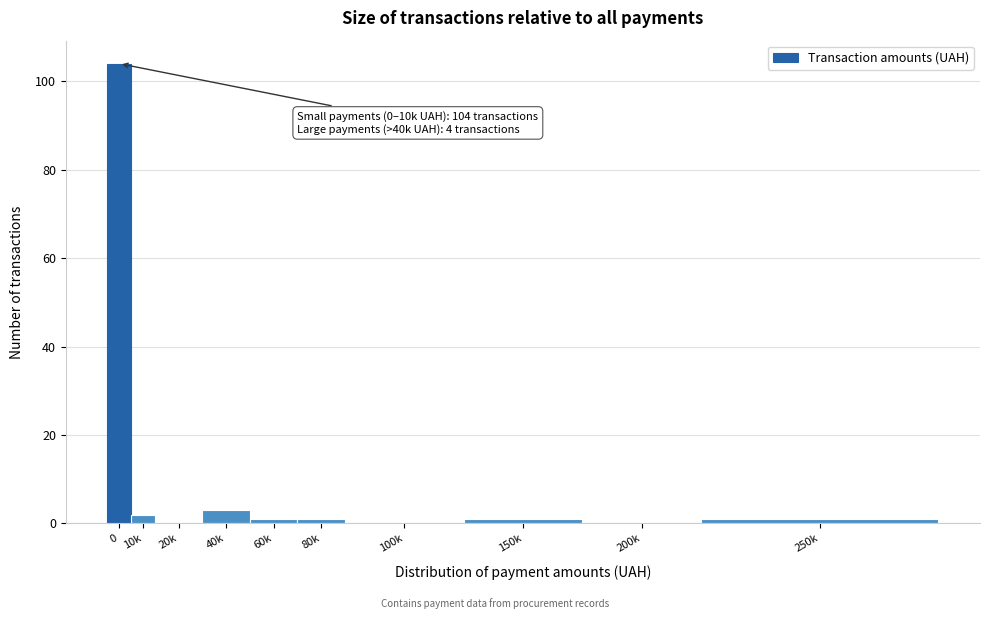

Reading left to right, transcribe all the data shown in this chart.

0=104	10k=2	20k=0	40k=3	60k=1	80k=1	100k=0	150k=1	200k=0	250k=1